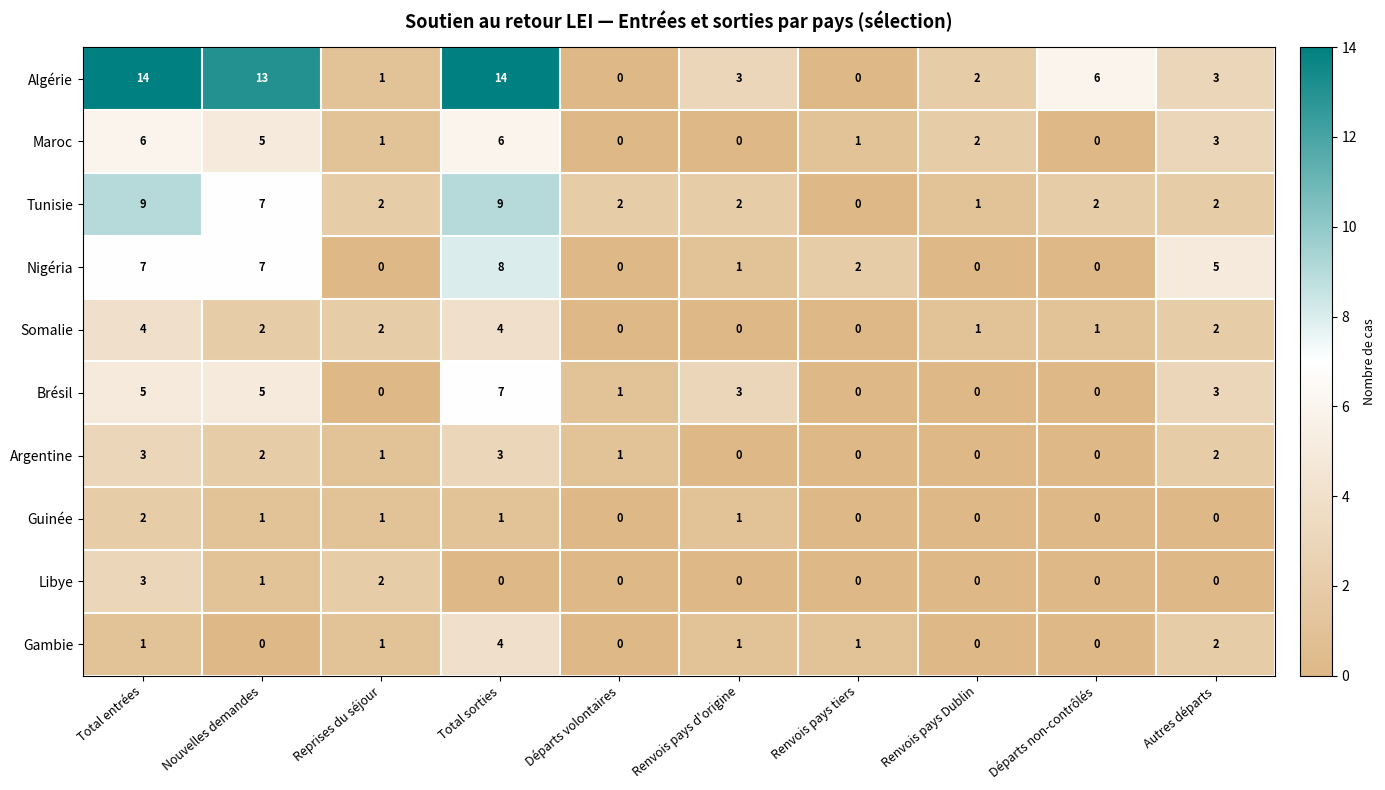

What is the greatest value displayed?

14